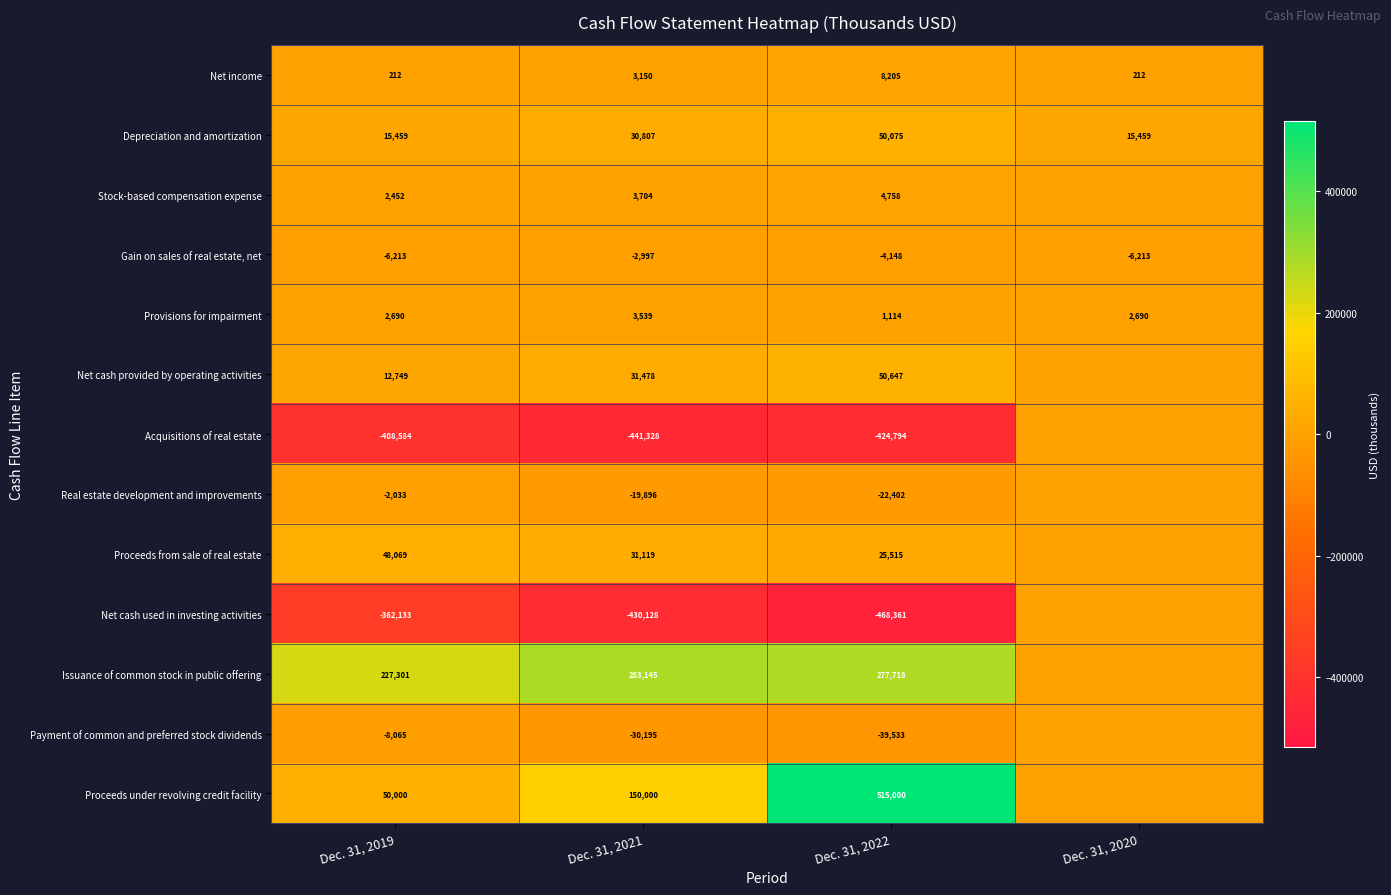

At Dec. 31, 2022, list the series in order from smallest to largest.

Net cash used in investing activities, Acquisitions of real estate, Payment of common and preferred stock dividends, Real estate development and improvements, Gain on sales of real estate, net, Provisions for impairment, Stock-based compensation expense, Net income, Proceeds from sale of real estate, Depreciation and amortization, Net cash provided by operating activities, Issuance of common stock in public offering, Proceeds under revolving credit facility